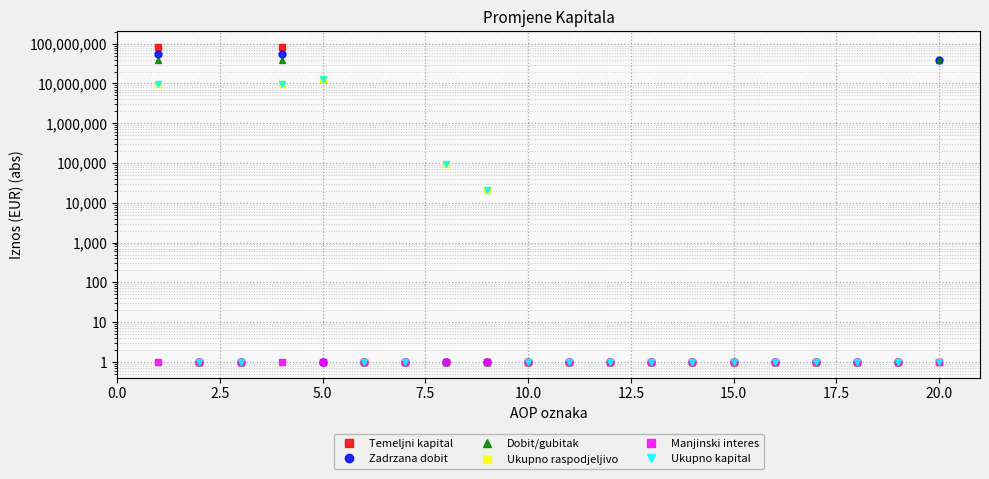

Is the value of Temeljni kapital at 5.0 greater than the value of Ukupno raspodjeljivo at 5.0?

No